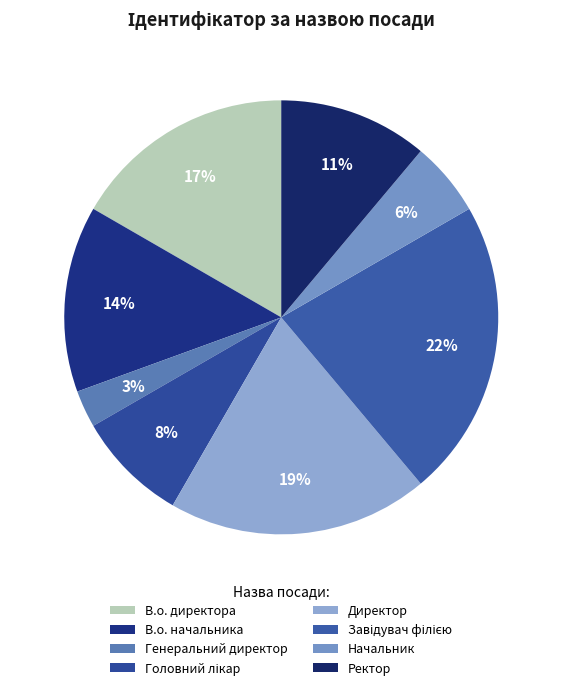

How many segments does this pie chart have?

8